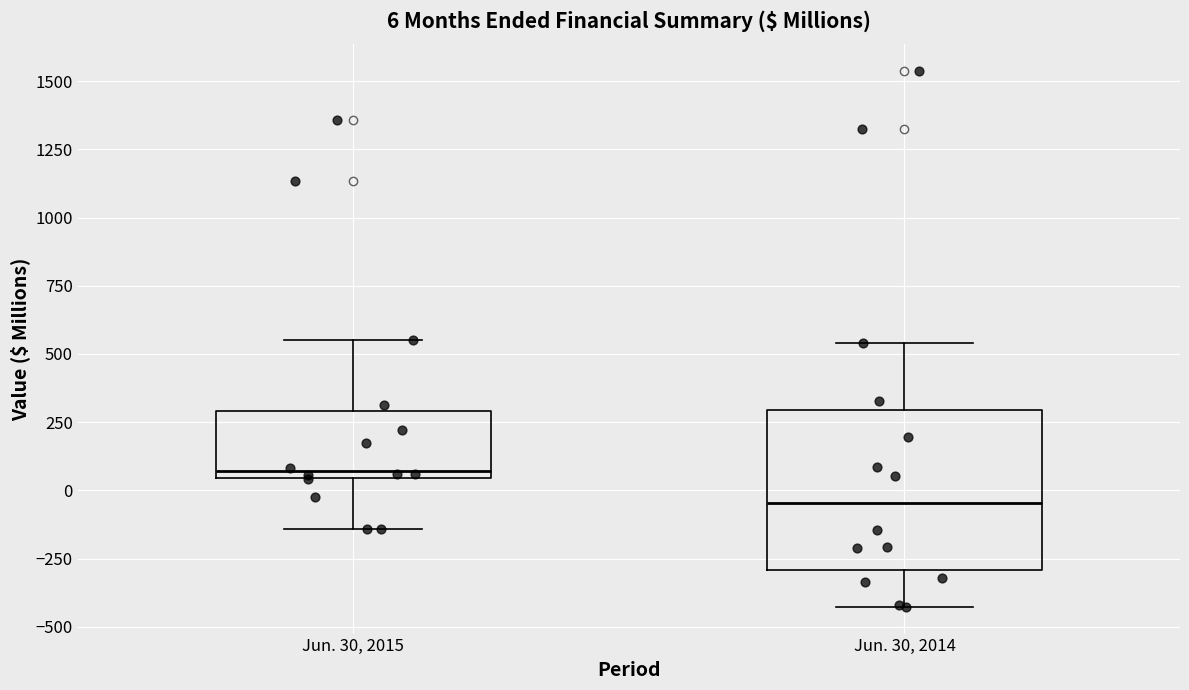

Which box has the highest median line?

Jun. 30, 2015